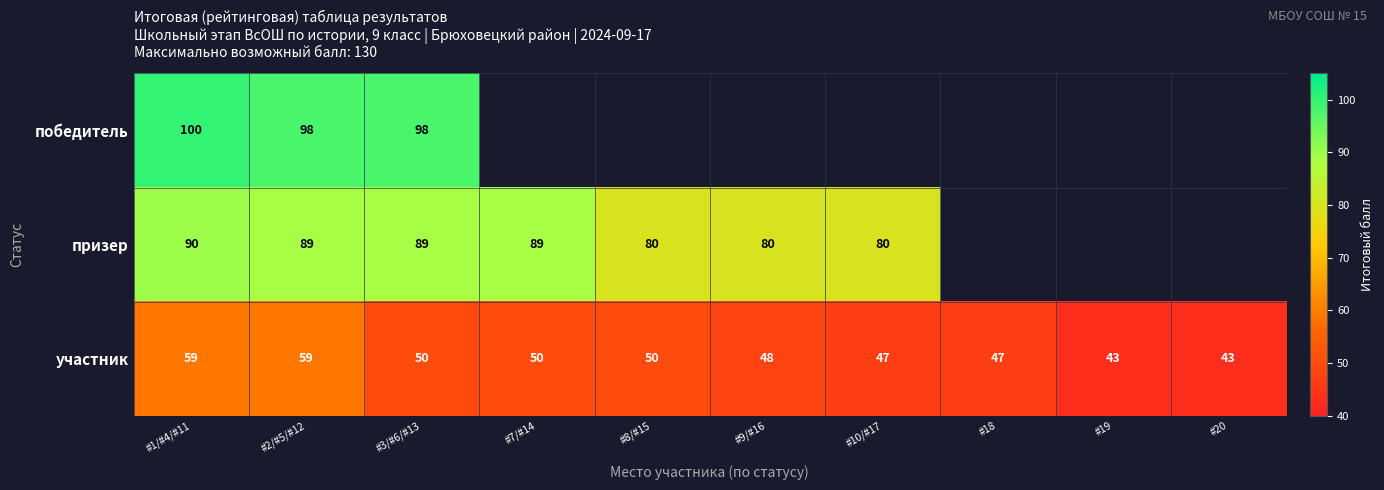

What value does the участник series have at #18?

47